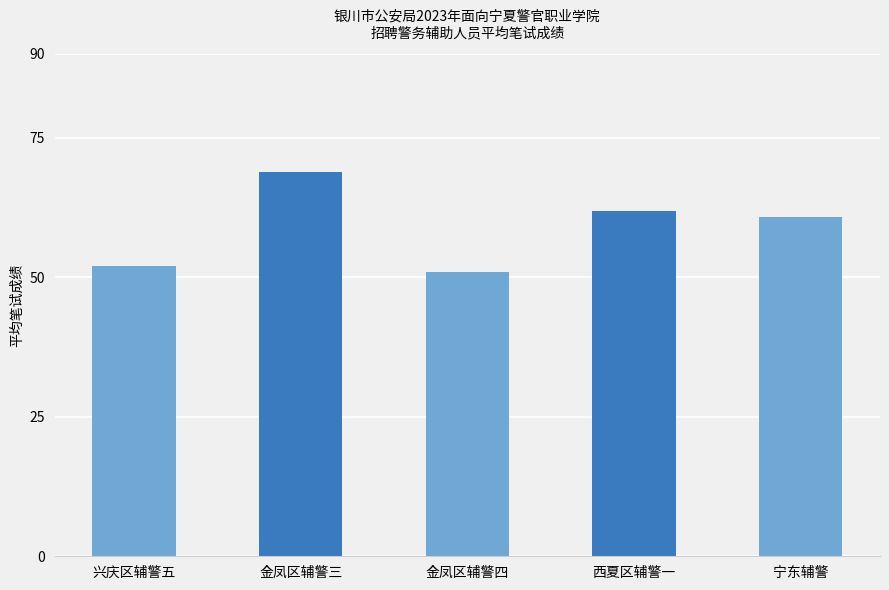

What is the difference between the maximum and second lowest values?

16.9